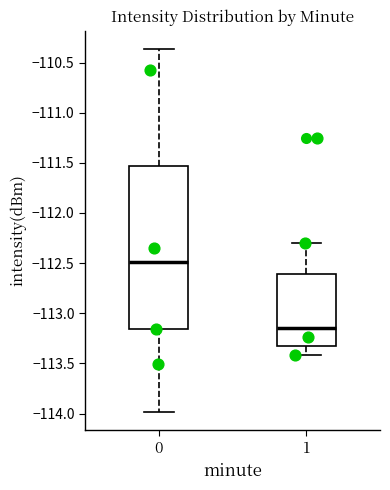

Where does the median line of the box at x = 0 sit on the y-axis? The values are not printed on the chart, so give them approximately, as read against the axis.

-112.50